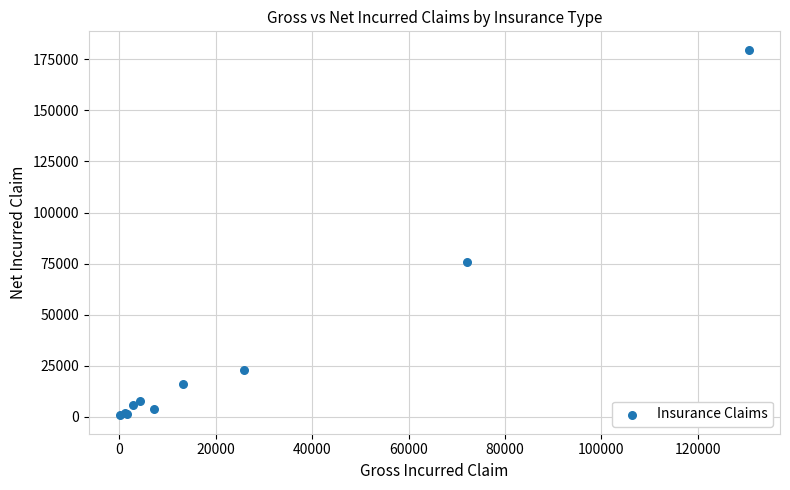

What Y value in the scatter plot is closest to 90206?

75804